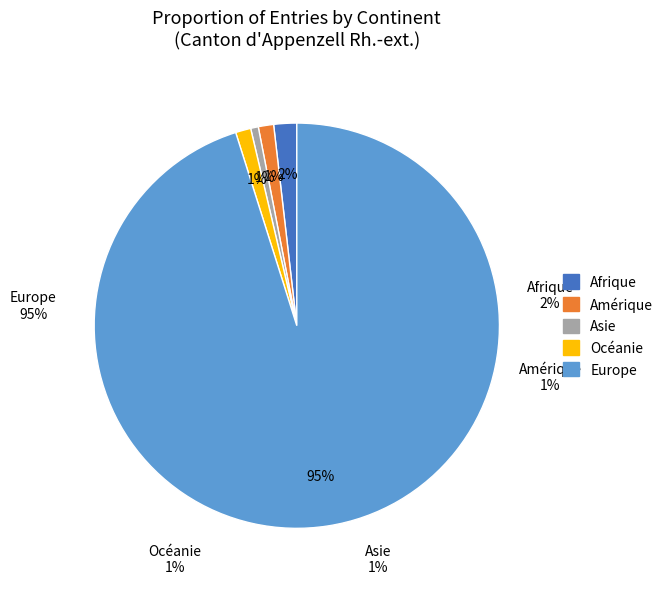

How many slices are in this pie chart?

5